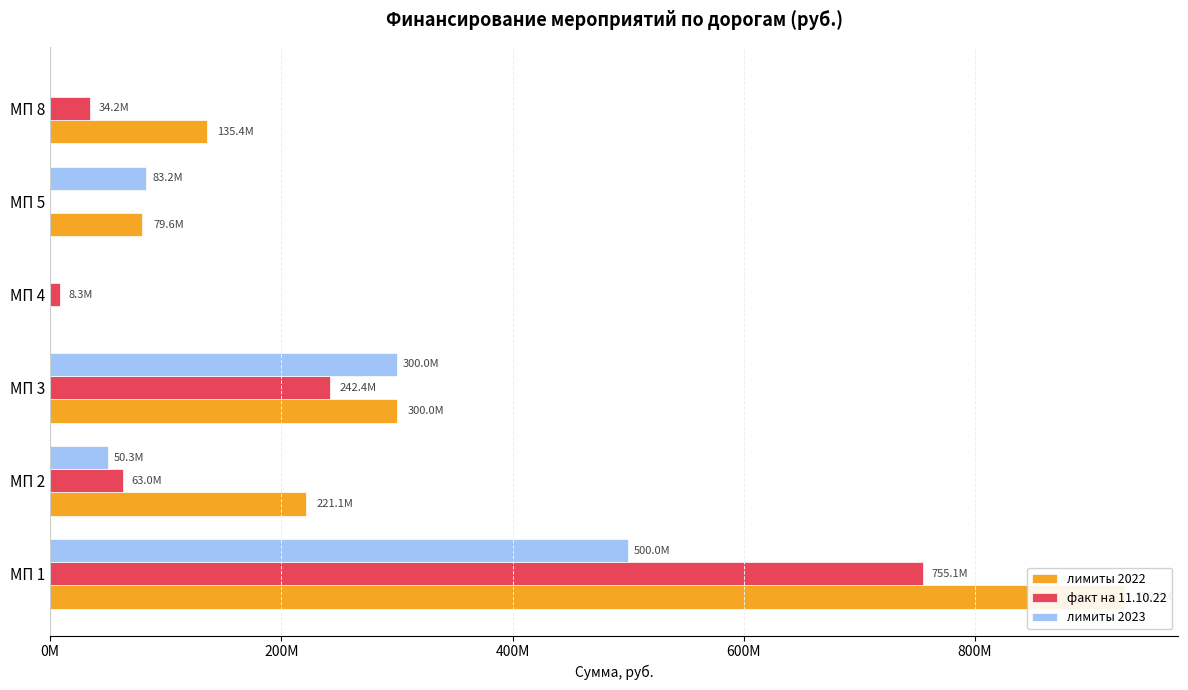

What position from the left is 400M?

3